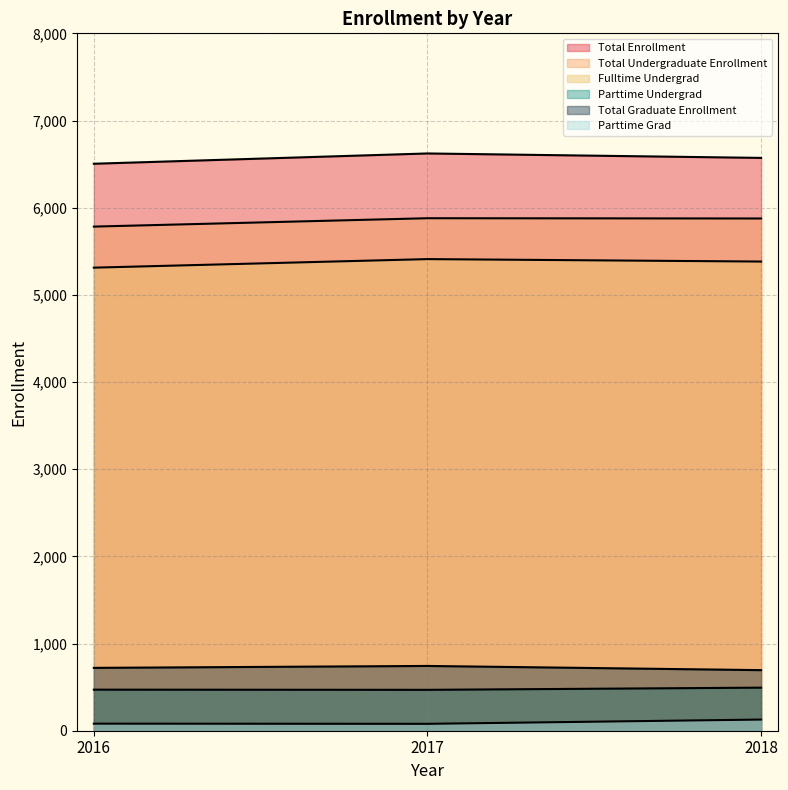

Between 2018 and 2016, which is larger?

2018